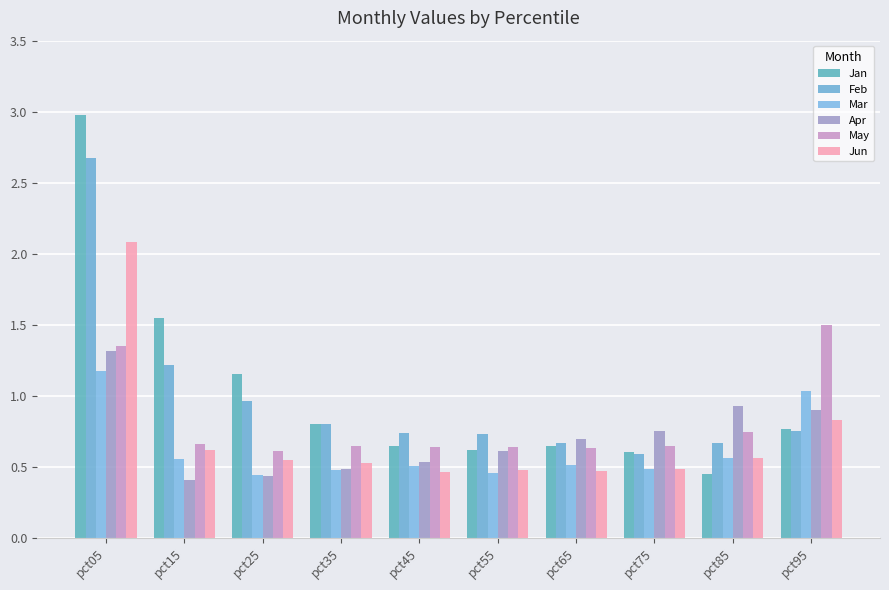

Reading left to right, extract all data points from this chart.

Jan: 3.0	1.5	1.2	0.8	0.6	0.6	0.6	0.6	0.4	0.8
Feb: 2.7	1.2	1.0	0.8	0.7	0.7	0.7	0.6	0.7	0.8
Mar: 1.2	0.6	0.4	0.5	0.5	0.5	0.5	0.5	0.6	1.0
Apr: 1.3	0.4	0.4	0.5	0.5	0.6	0.7	0.8	0.9	0.9
May: 1.3	0.7	0.6	0.6	0.6	0.6	0.6	0.6	0.7	1.5
Jun: 2.1	0.6	0.5	0.5	0.5	0.5	0.5	0.5	0.6	0.8